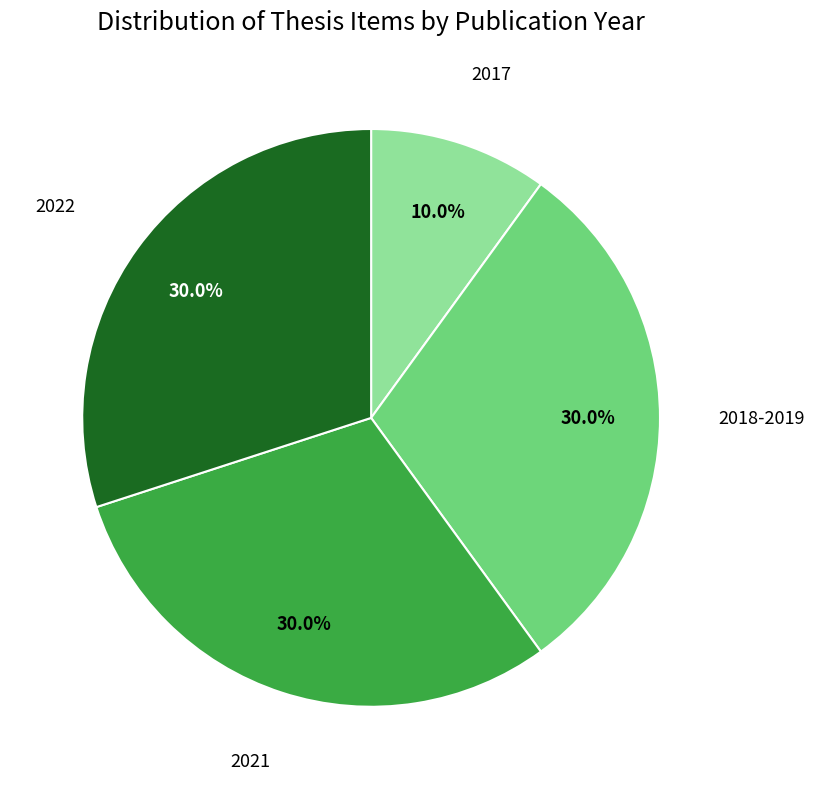

Is there a majority slice in this chart?

No